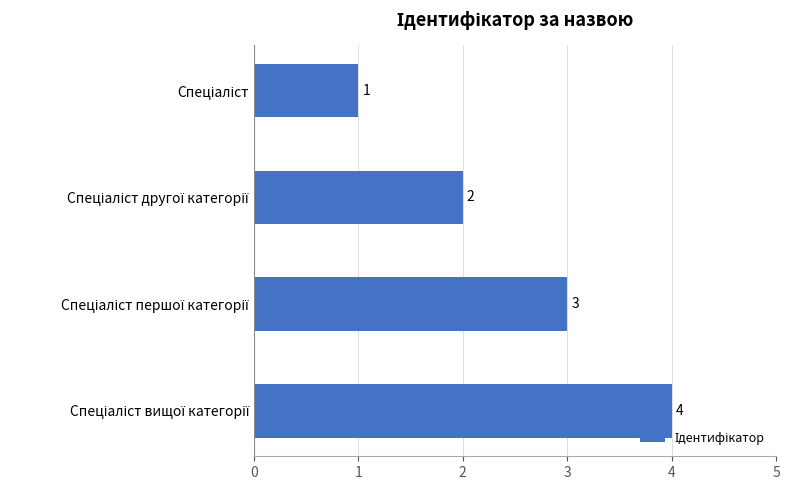

What is the greatest value displayed?

4